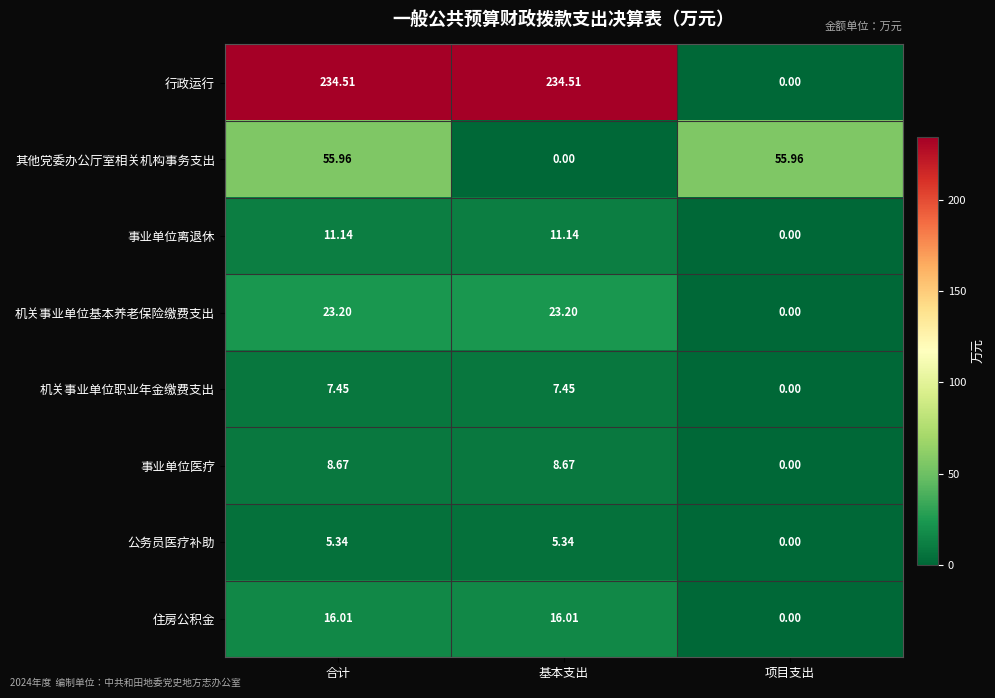

At 合计, list the series in order from smallest to largest.

公务员医疗补助, 机关事业单位职业年金缴费支出, 事业单位医疗, 事业单位离退休, 住房公积金, 机关事业单位基本养老保险缴费支出, 其他党委办公厅室相关机构事务支出, 行政运行